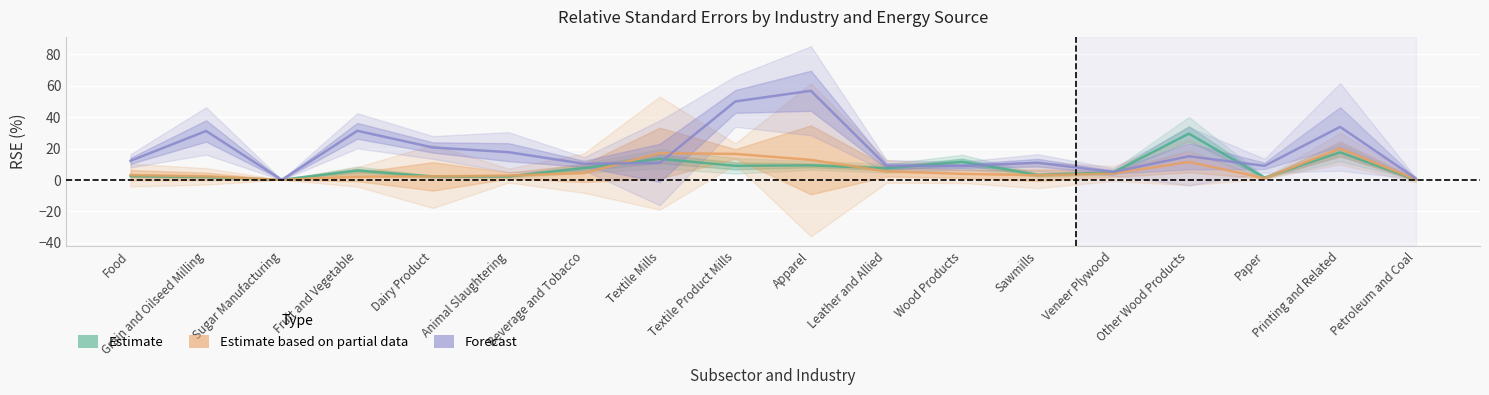

At which label is Estimate closest to 14?

Textile Mills